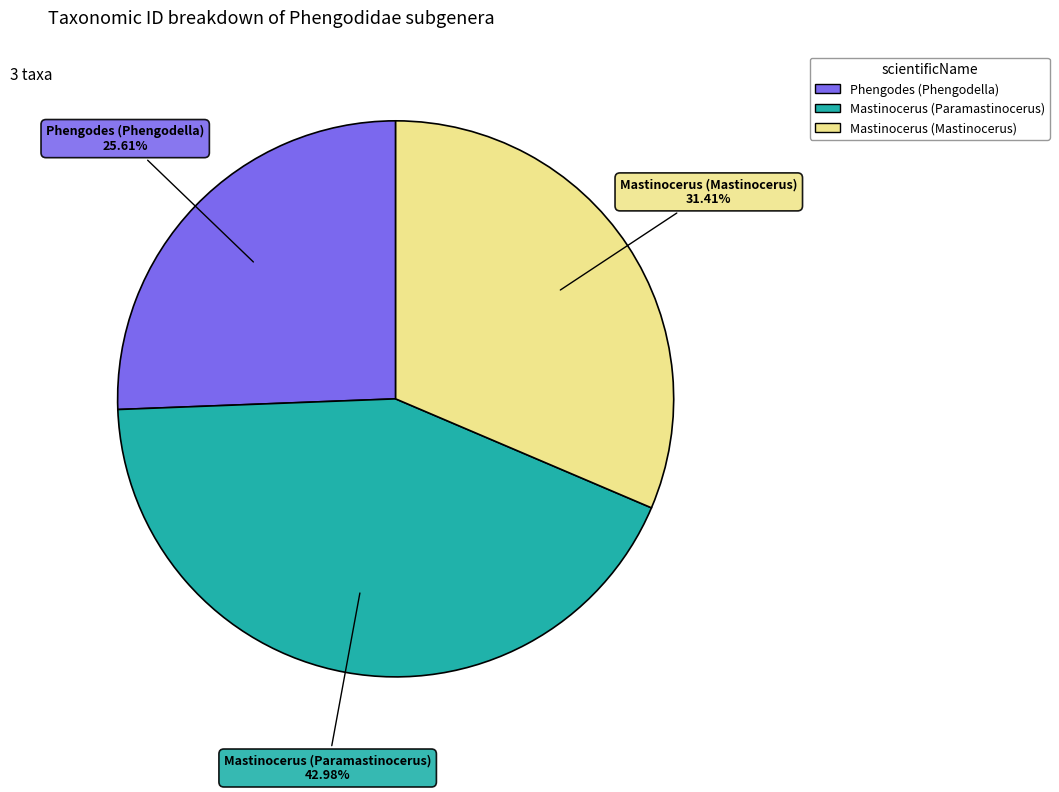

How many segments does this pie chart have?

3